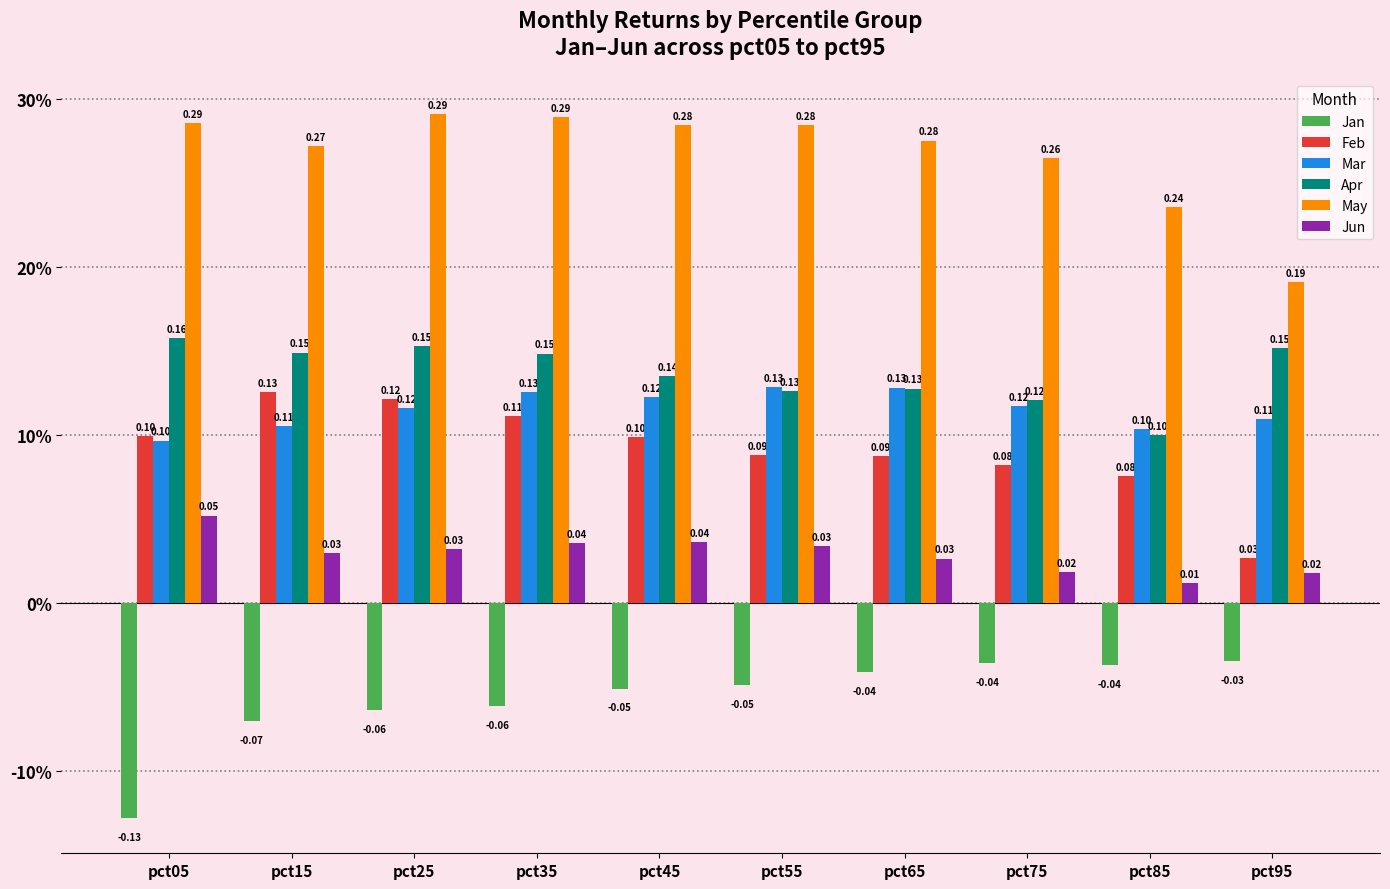

What is the average value of the May series?

0.3